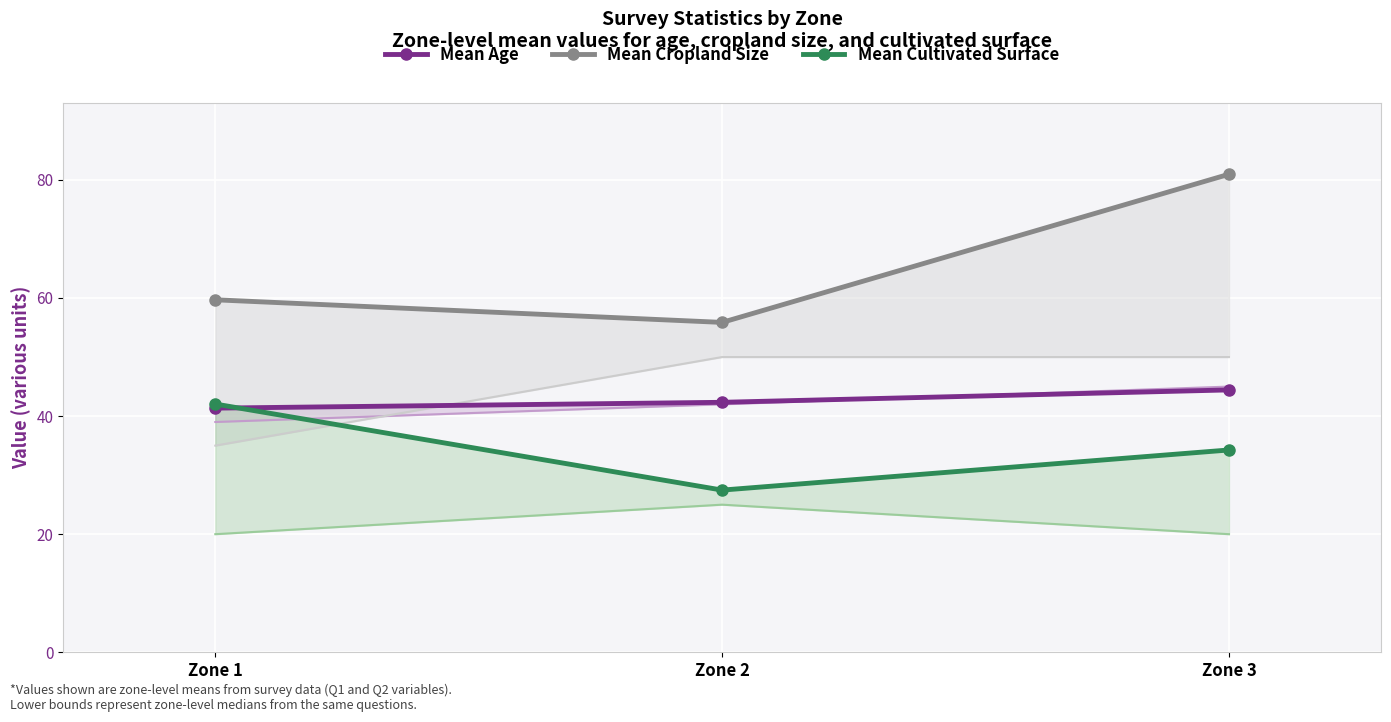

What are all the series names shown in the legend?

Mean Age, Mean Cropland Size, Mean Cultivated Surface